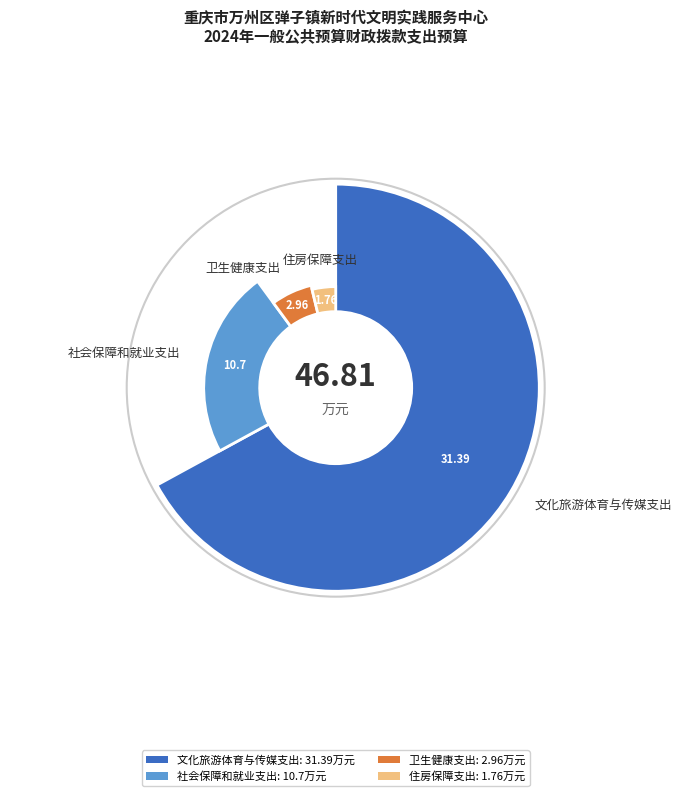

Is it true that 文化旅游体育与传媒支出 is 79% of the pie?

False